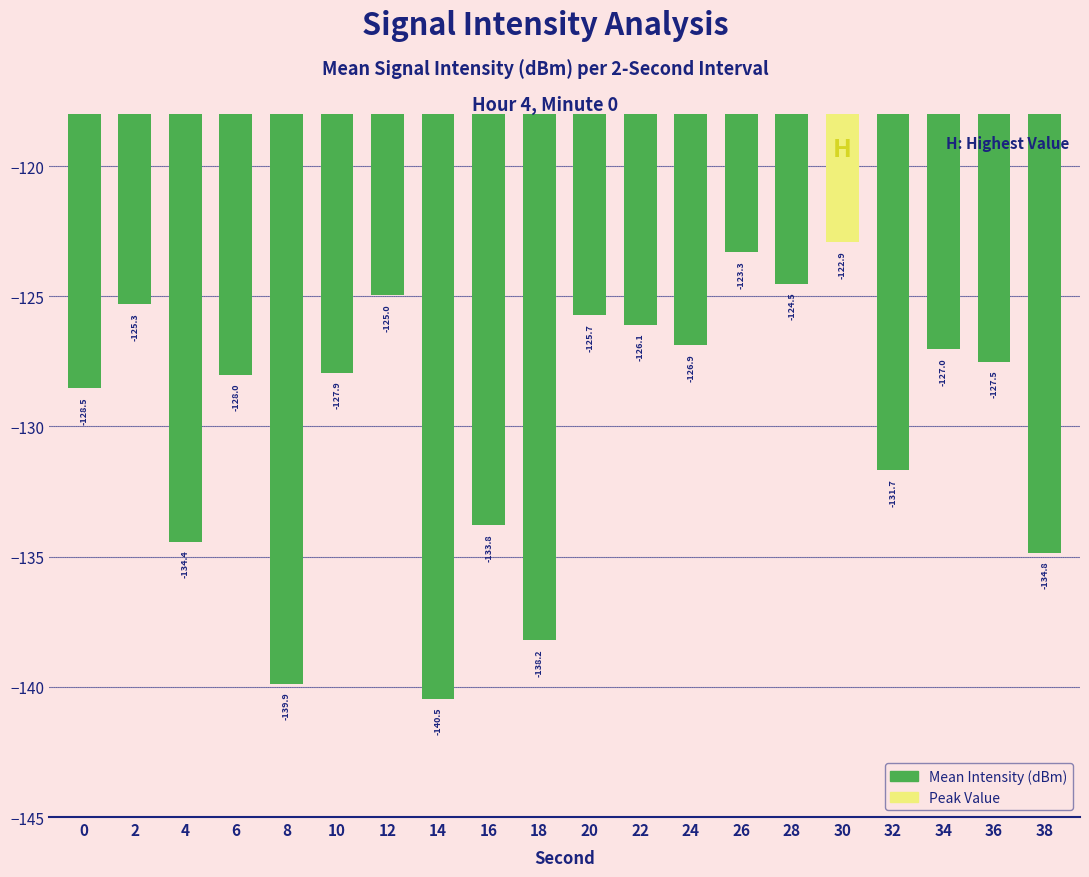

How many categories are shown in the chart?

20